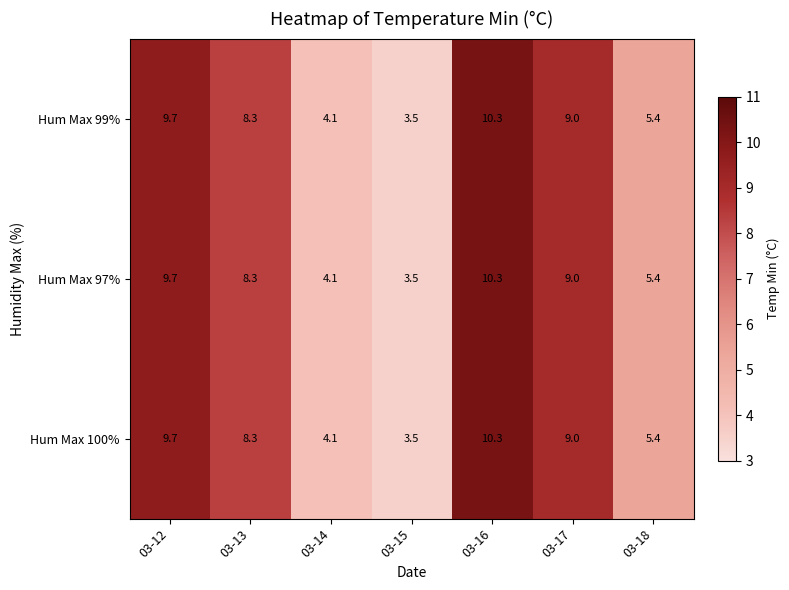

What is the smallest value displayed?

3.5